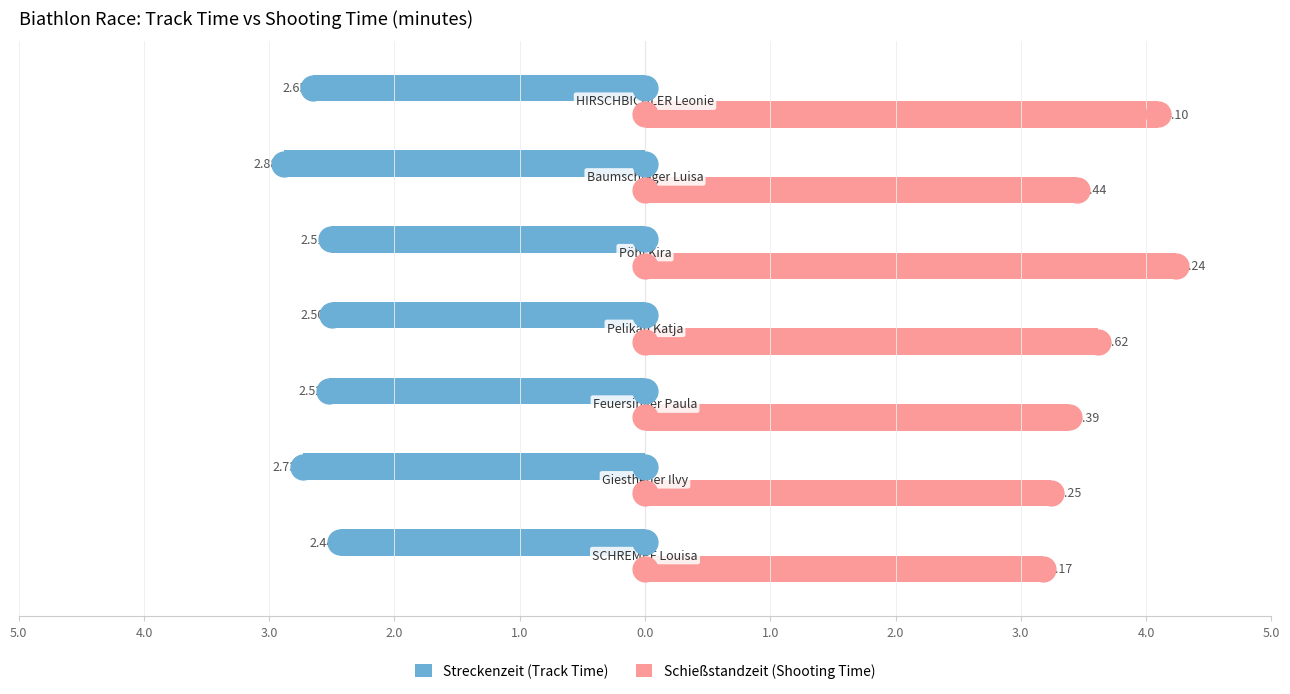

Which series has the largest Y range (max minus min)?

Schießstandzeit (Shooting Time)